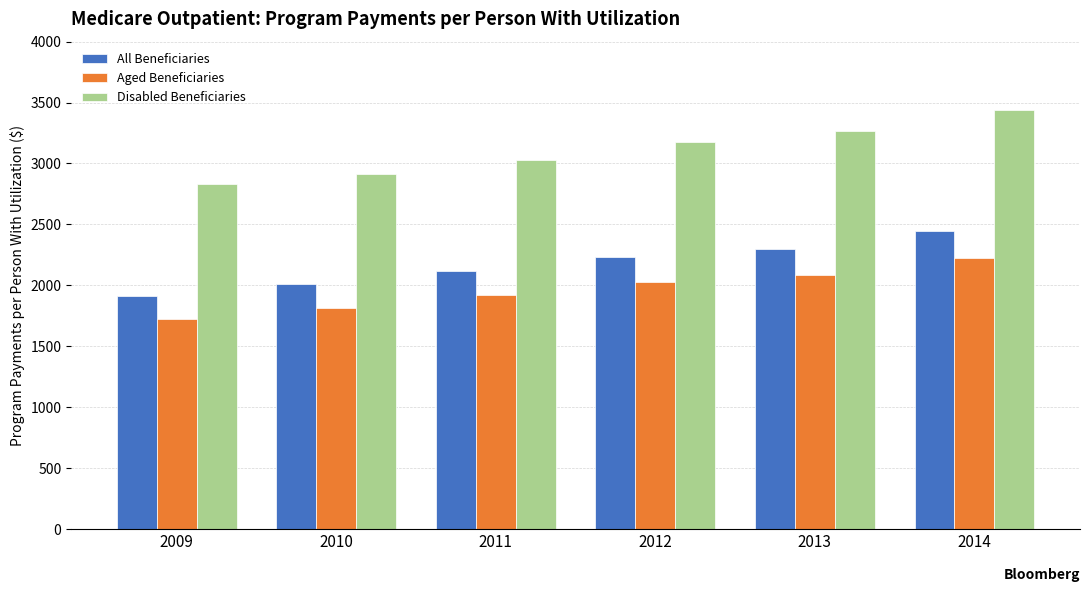

What is the difference between the All Beneficiaries values at 2012 and 2010?

226